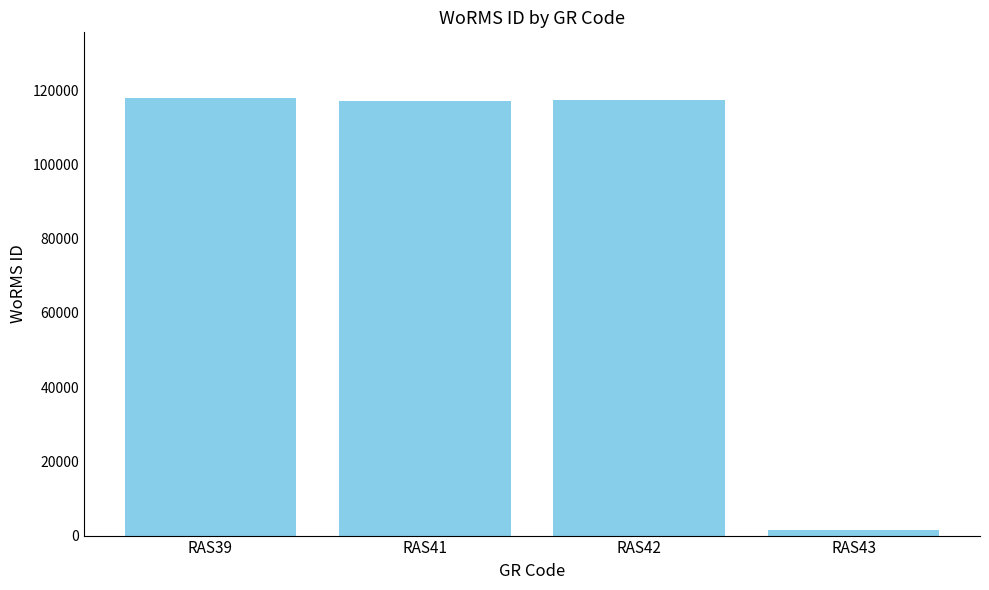

What is the ratio of the value at RAS42 to the value at RAS43?

72.8